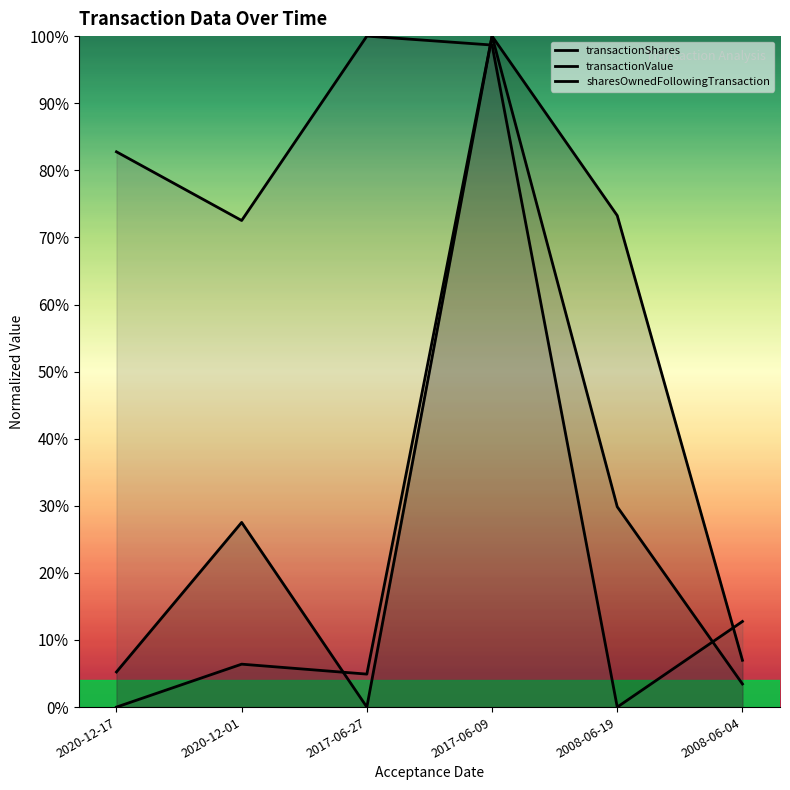

Is this an area chart (filled region under the line)?

No